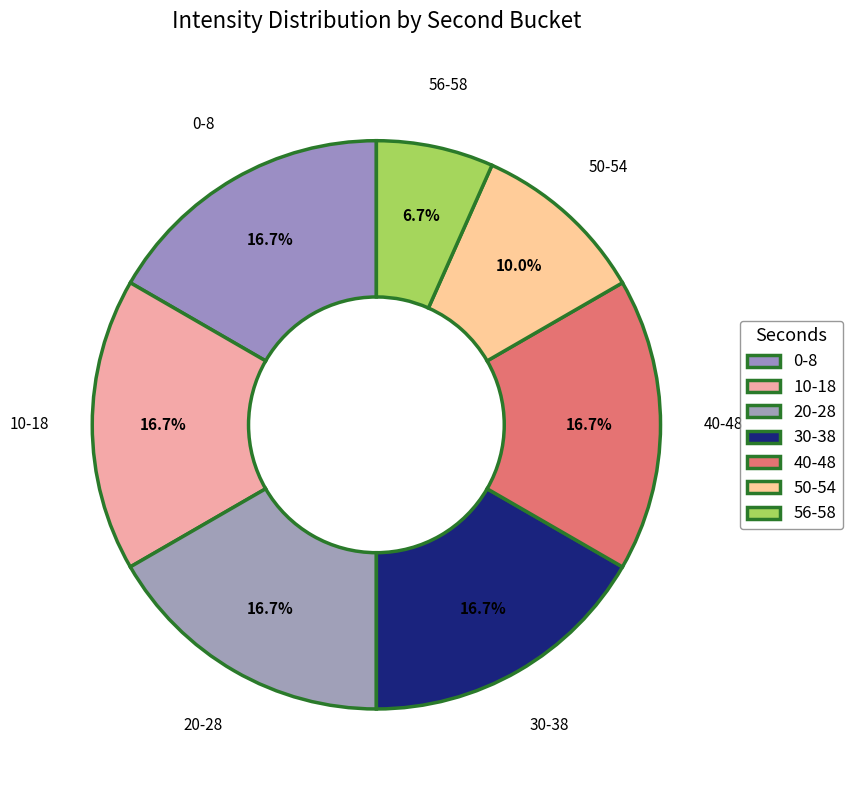

Is there a majority slice in this chart?

No